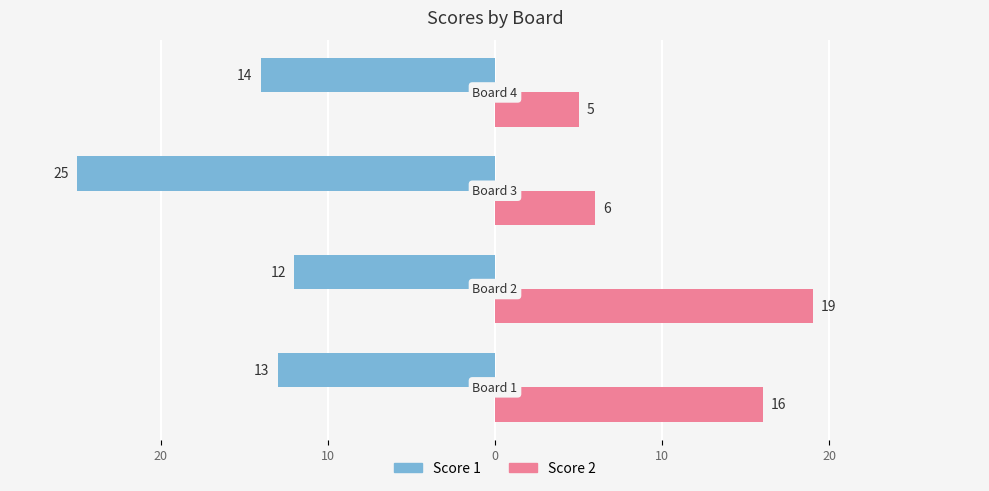

What are all the series names shown in the legend?

Score 1, Score 2